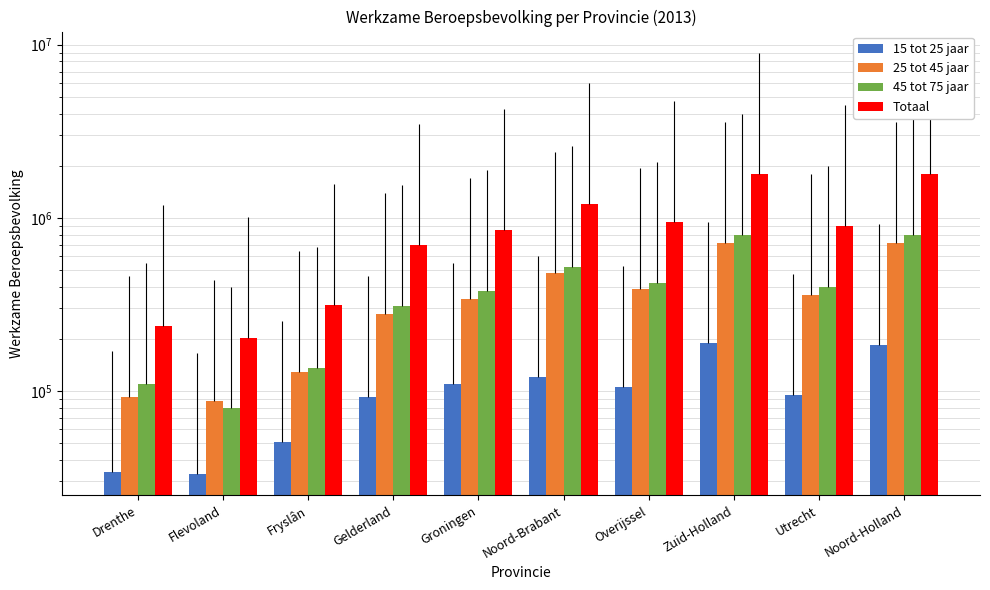

What is the maximum value shown in the chart?

1800000